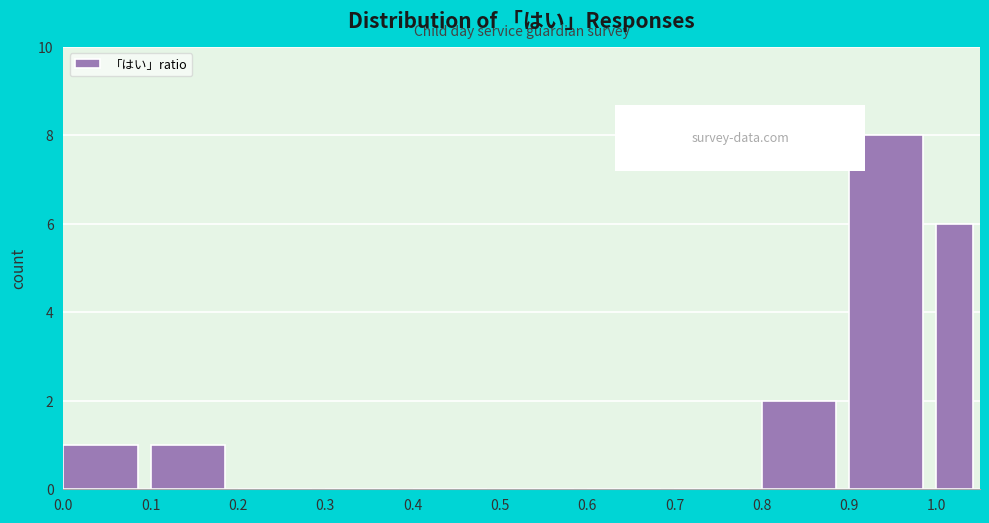

Reading left to right, list every bar in this chart as the range it spans on the x-axis followed by its height. The values are not printed on the chart, so give them approximately, as read against the axis.

0.00 to 0.10: 1
0.10 to 0.20: 1
0.20 to 0.30: 0
0.30 to 0.40: 0
0.40 to 0.50: 0
0.50 to 0.60: 0
0.60 to 0.70: 0
0.70 to 0.80: 0
0.80 to 0.90: 2
0.90 to 1.00: 8
1.00 to 1.05: 6